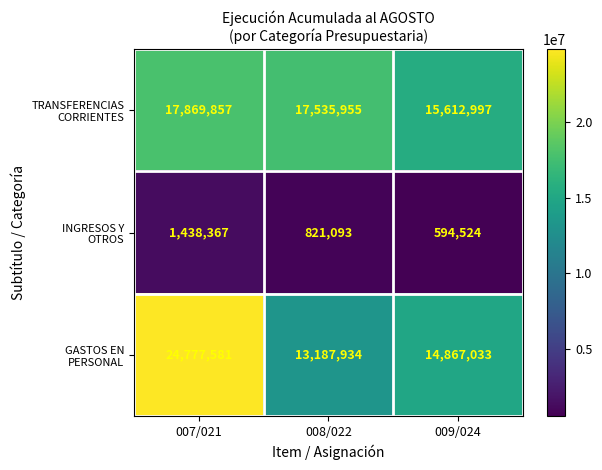

What is the spread (max minus min) of values at 008/022?

16714862